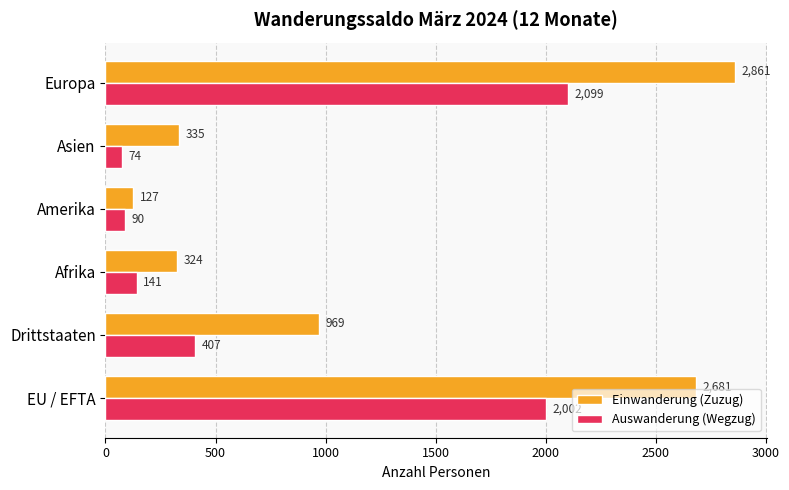

The value of Auswanderung (Wegzug) at Afrika is 141. True or false?

True